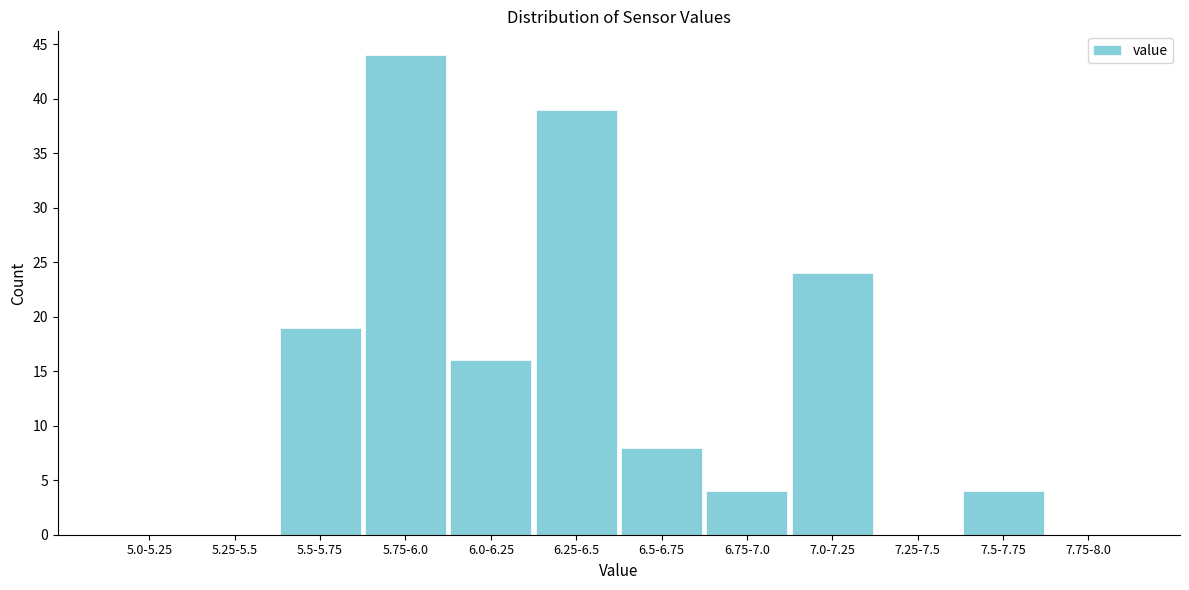

Reading left to right, transcribe all the data shown in this chart.

5.0-5.25=0	5.25-5.5=0	5.5-5.75=19	5.75-6.0=44	6.0-6.25=16	6.25-6.5=39	6.5-6.75=8	6.75-7.0=4	7.0-7.25=24	7.25-7.5=0	7.5-7.75=4	7.75-8.0=0